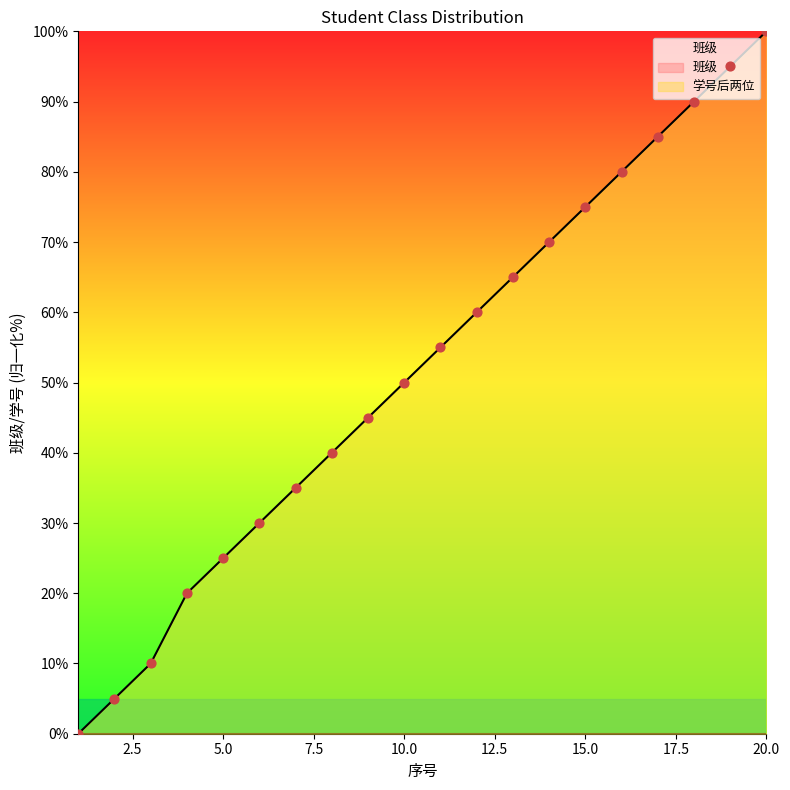

What is the ratio of the value at 16 to the value at 7?

2.3